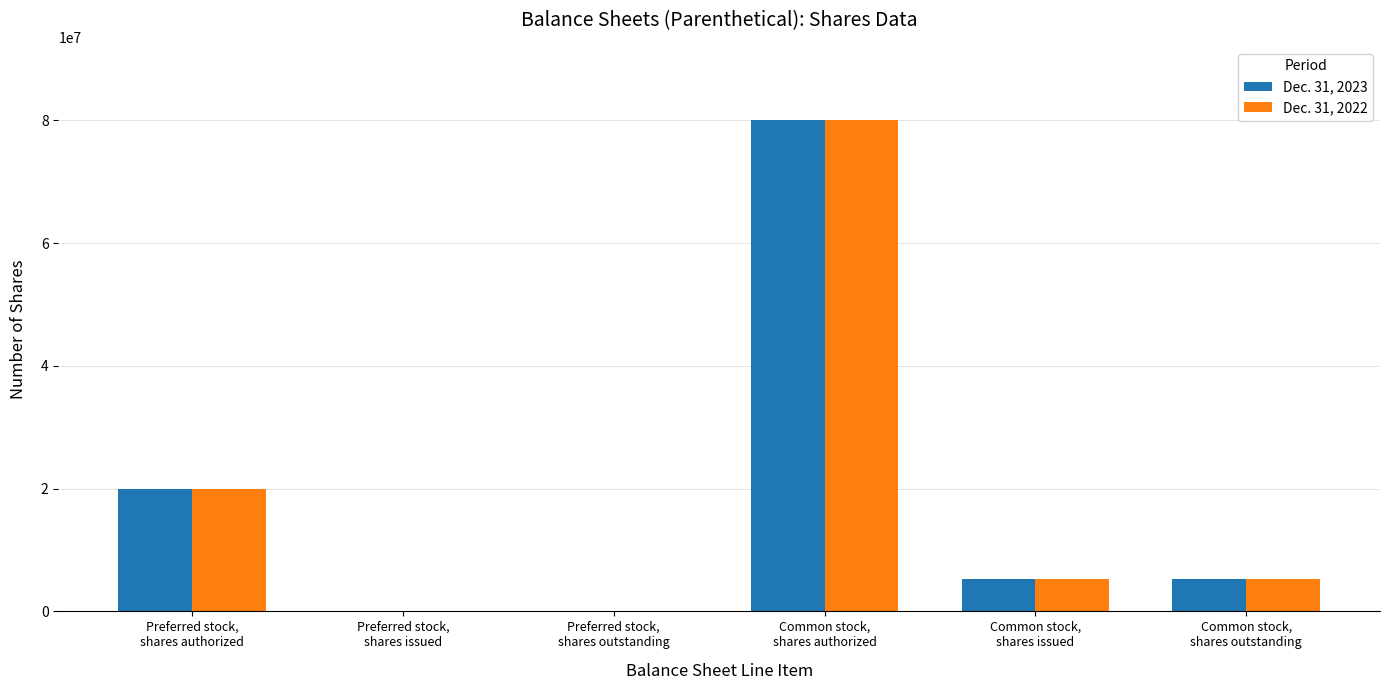

Reading right to left, list all the values displayed in this chart.

Dec. 31, 2023: 5199000	5199000	80000000	0	0	20000000
Dec. 31, 2022: 5199000	5199000	80000000	0	0	20000000